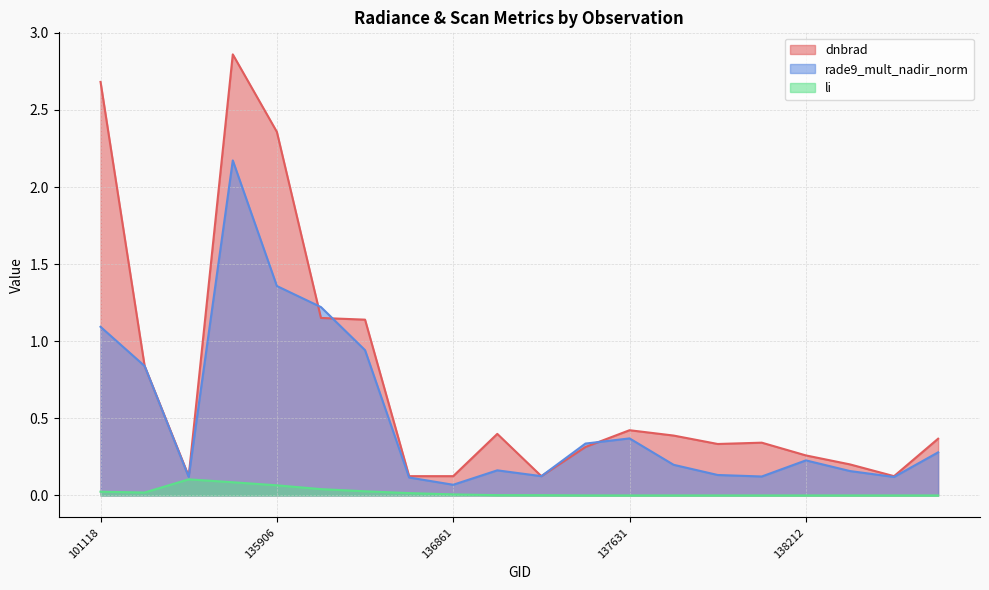

True or false: rade9_mult_nadir_norm and li cross at least once.

False